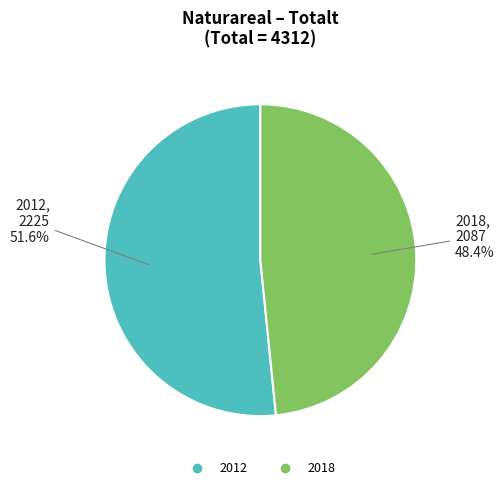

To the nearest percent, what is the combined percentage of 2018 and 2012?

100%